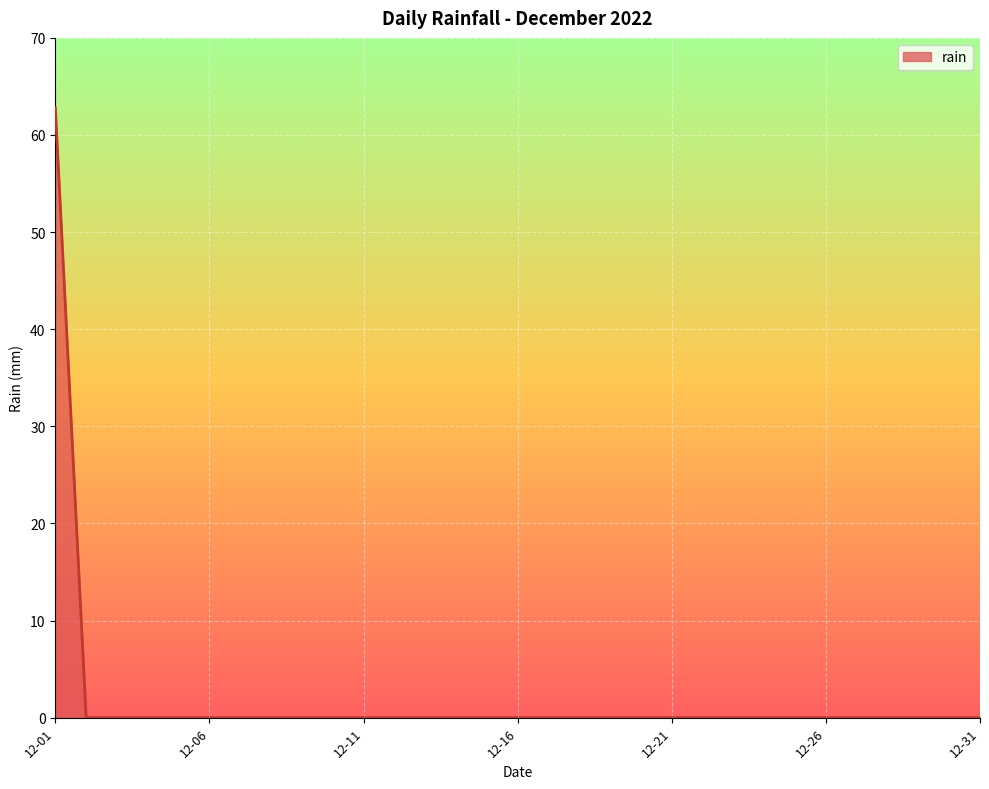

What is the greatest value displayed?

62.8